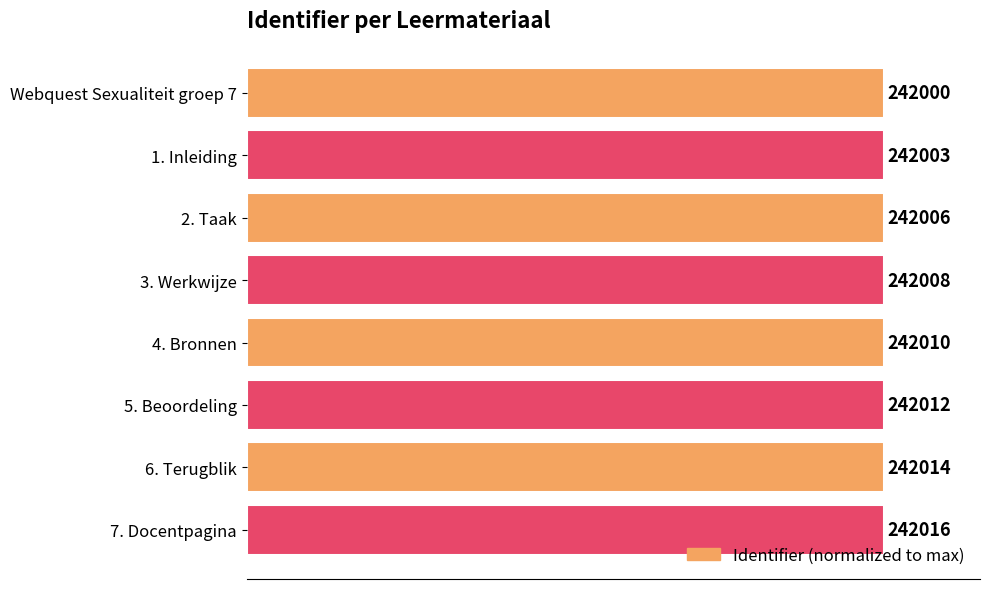

Which category has the highest value across all series?

7. Docentpagina